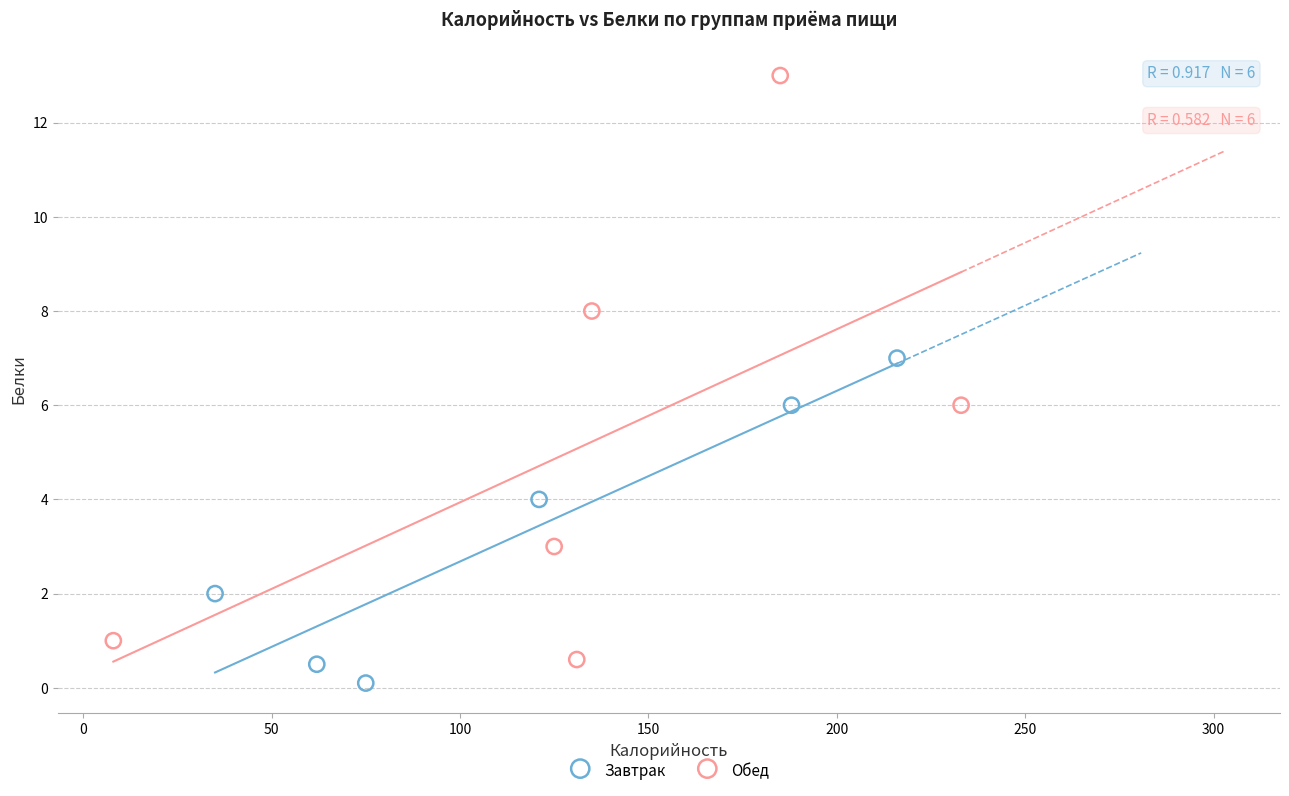

Which series contains the highest Y value?

Обед